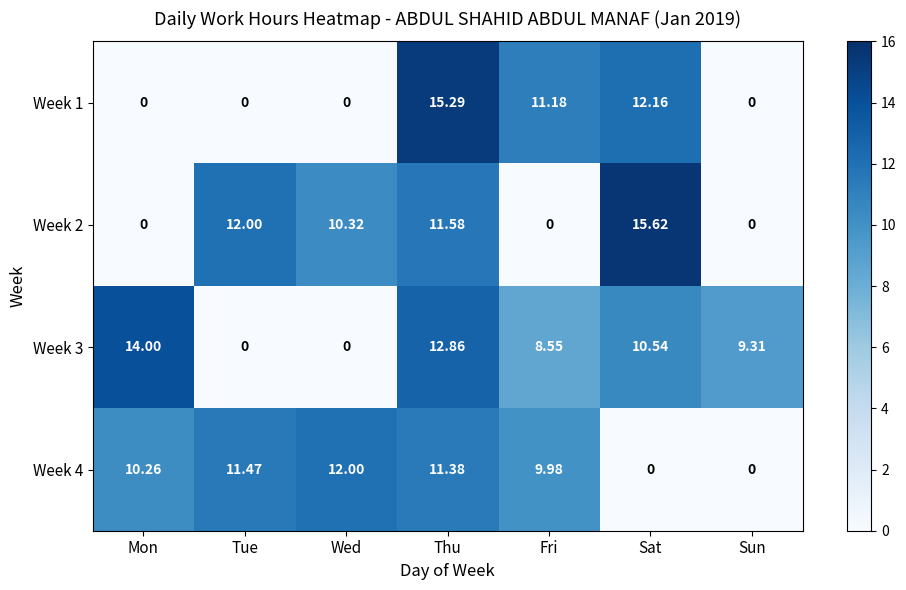

What is the difference between the highest and lowest values at Tue?

12.0